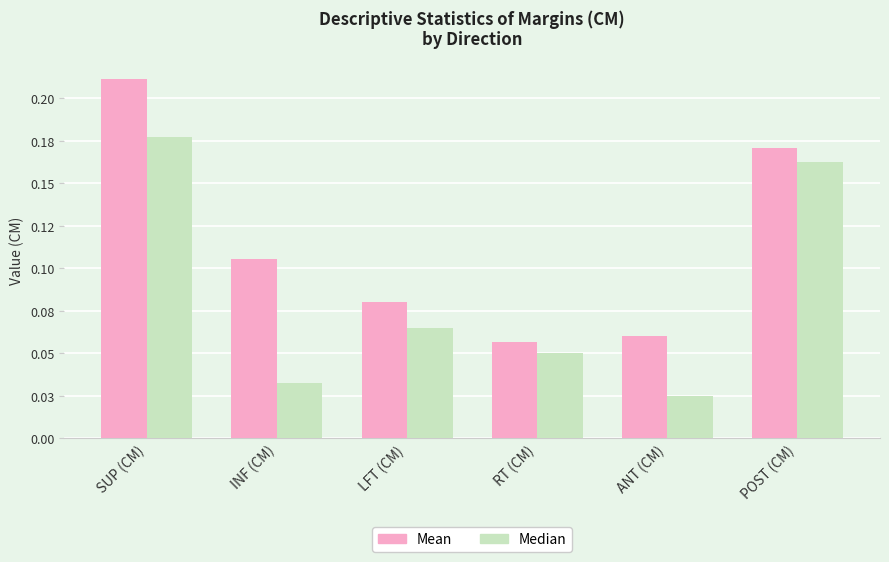

Is the value of Mean at LFT (CM) greater than the value of Median at RT (CM)?

Yes